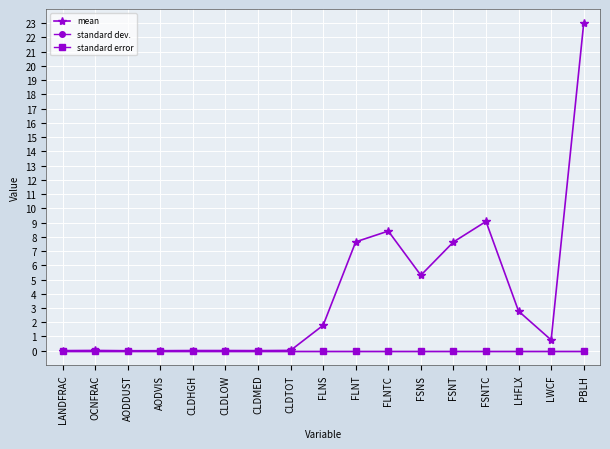

Does the chart have visible grid lines?

Yes